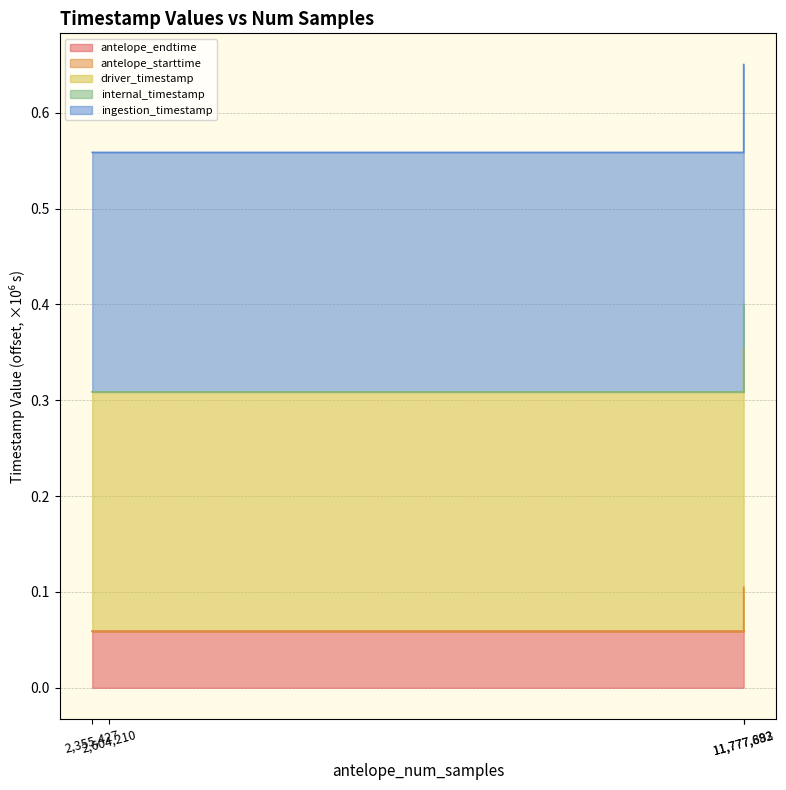

Does the chart display data point markers on the line(s)?

No